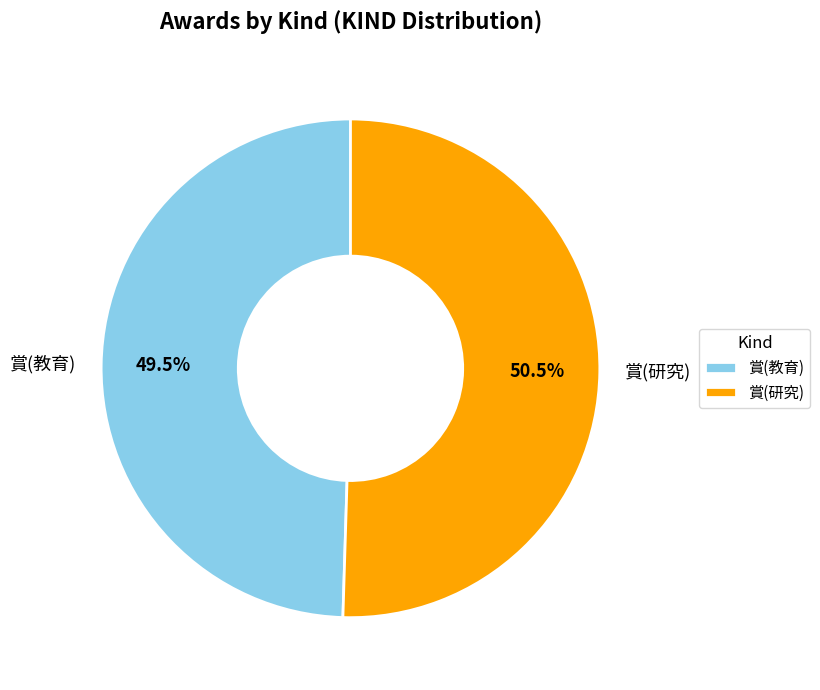

Count the number of slices in the pie.

2